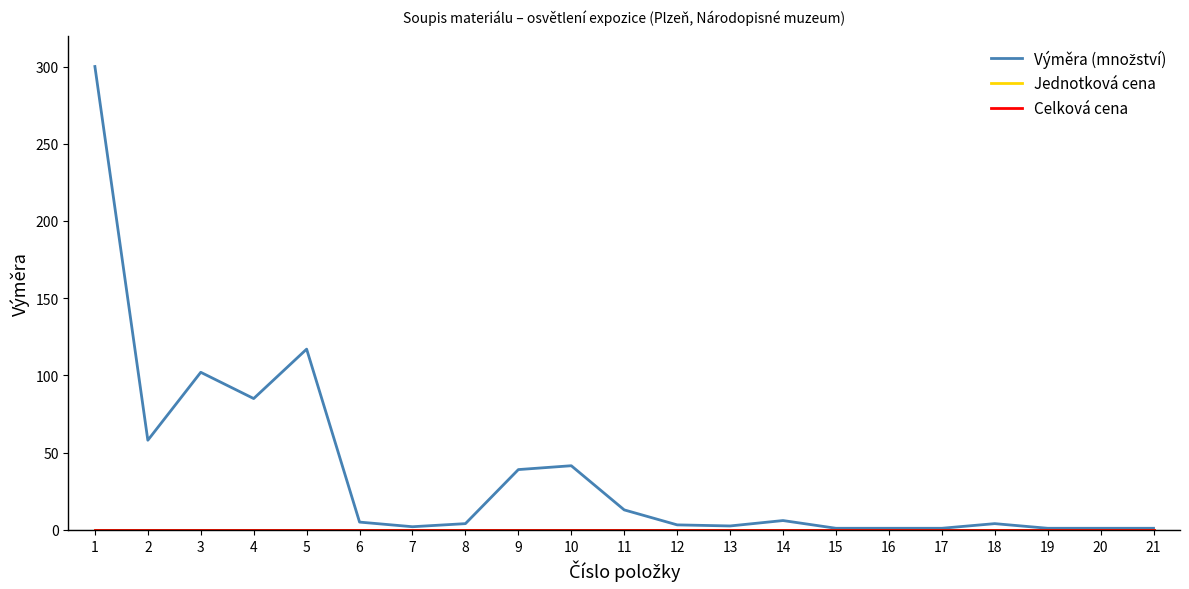

Reading left to right, what are all the values shown in this chart?

Výměra (množství): 1=300.0	2=58.0	3=102.0	4=85.0	5=117.0	6=5.0	7=2.0	8=4.0	9=39.0	10=41.5	11=12.9	12=3.2	13=2.5	14=6.0	15=1.0	16=1.0	17=1.0	18=4.0	19=1.0	20=1.0	21=1.0
Jednotková cena: 1=0.0	2=0.0	3=0.0	4=0.0	5=0.0	6=0.0	7=0.0	8=0.0	9=0.0	10=0.0	11=0.0	12=0.0	13=0.0	14=0.0	15=0.0	16=0.0	17=0.0	18=0.0	19=0.0	20=0.0	21=0.0
Celková cena: 1=0.0	2=0.0	3=0.0	4=0.0	5=0.0	6=0.0	7=0.0	8=0.0	9=0.0	10=0.0	11=0.0	12=0.0	13=0.0	14=0.0	15=0.0	16=0.0	17=0.0	18=0.0	19=0.0	20=0.0	21=0.0